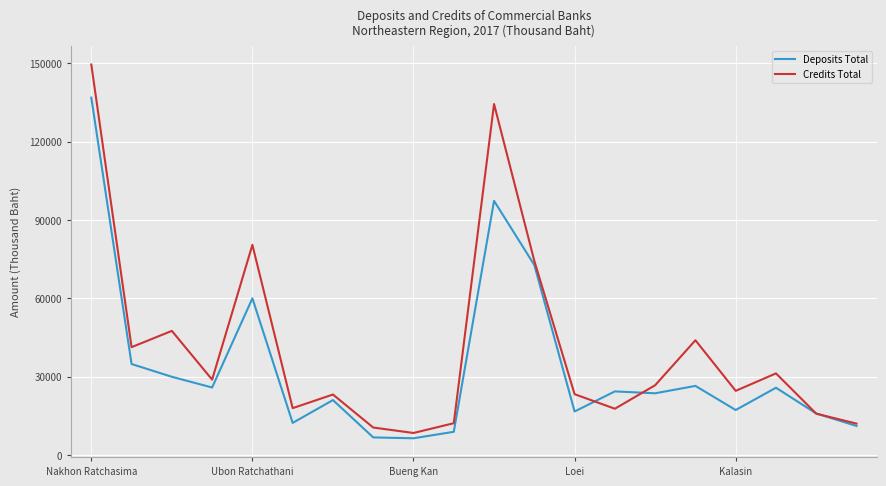

In Deposits Total, how many points are higher than both neighbors (excluding endpoints)?

6